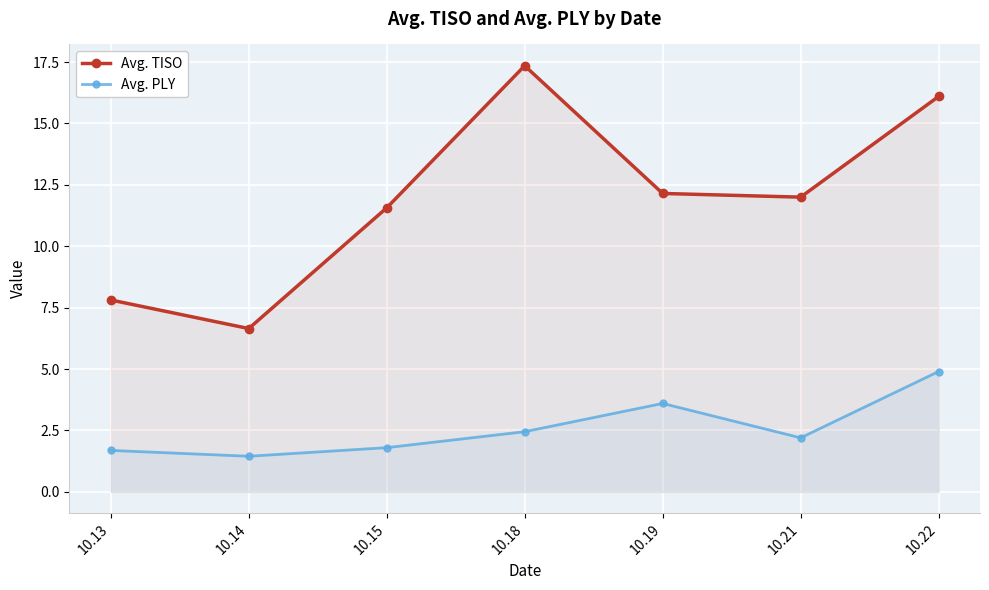

What is the value of the Avg. PLY point at the 6th from the left?

2.2